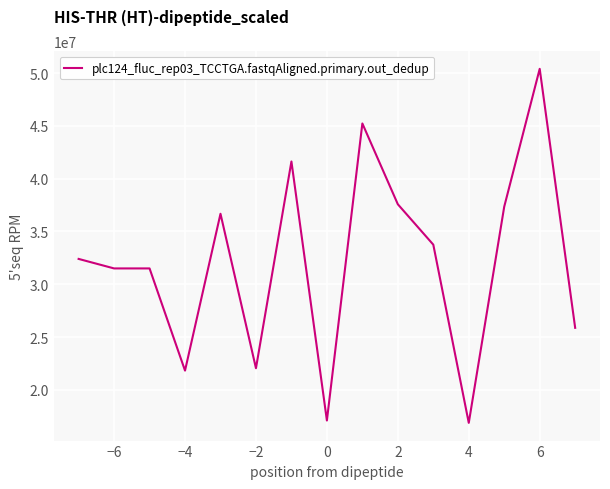

What is the minimum value shown in the chart?

16875000